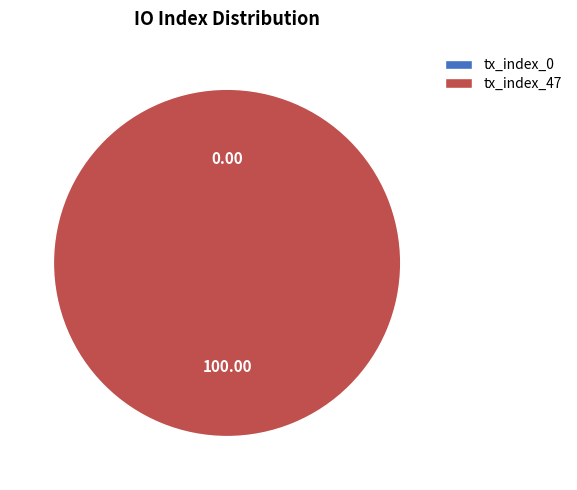

To the nearest percent, what is the combined percentage of tx_index_47 and tx_index_0?

100%